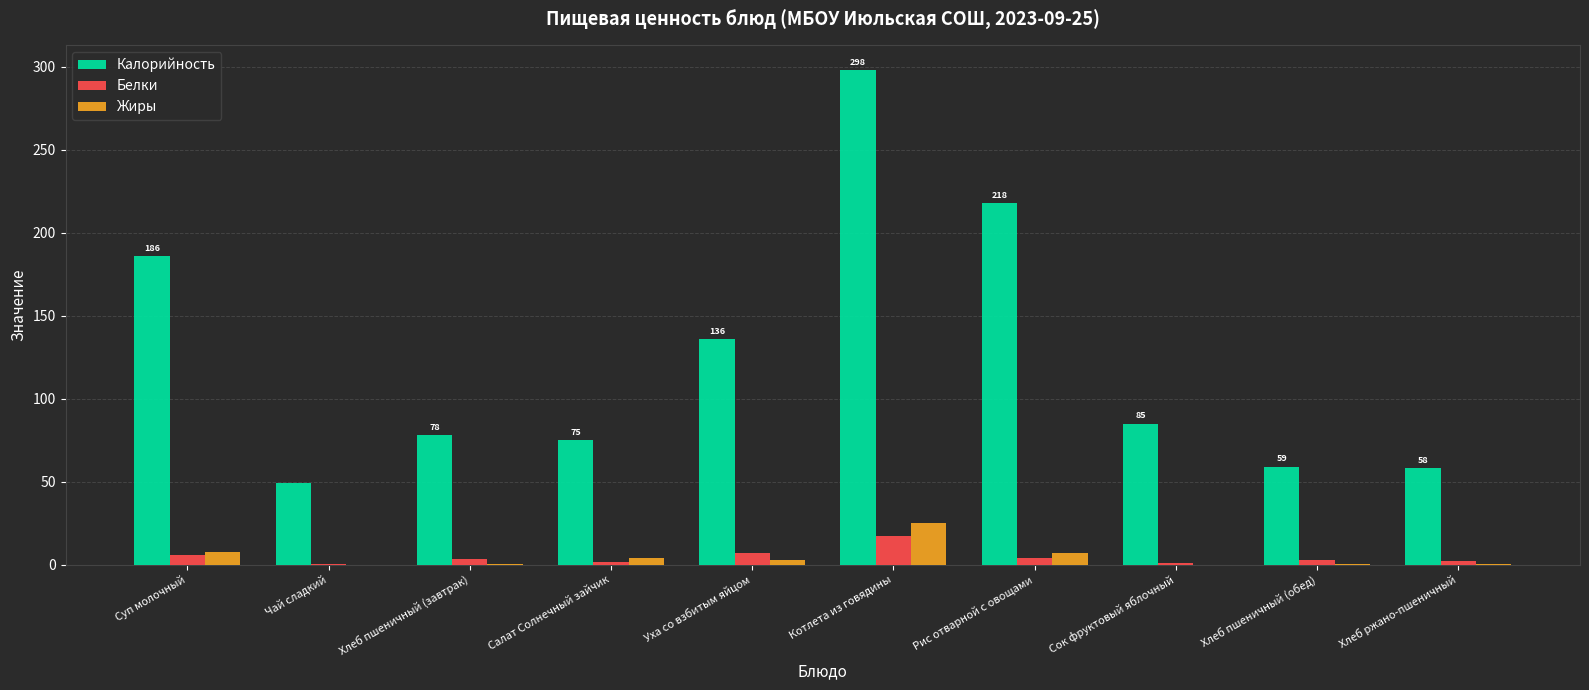

Between Уха со взбитым яйцом and Котлета из говядины, which series saw the biggest shift?

Калорийность